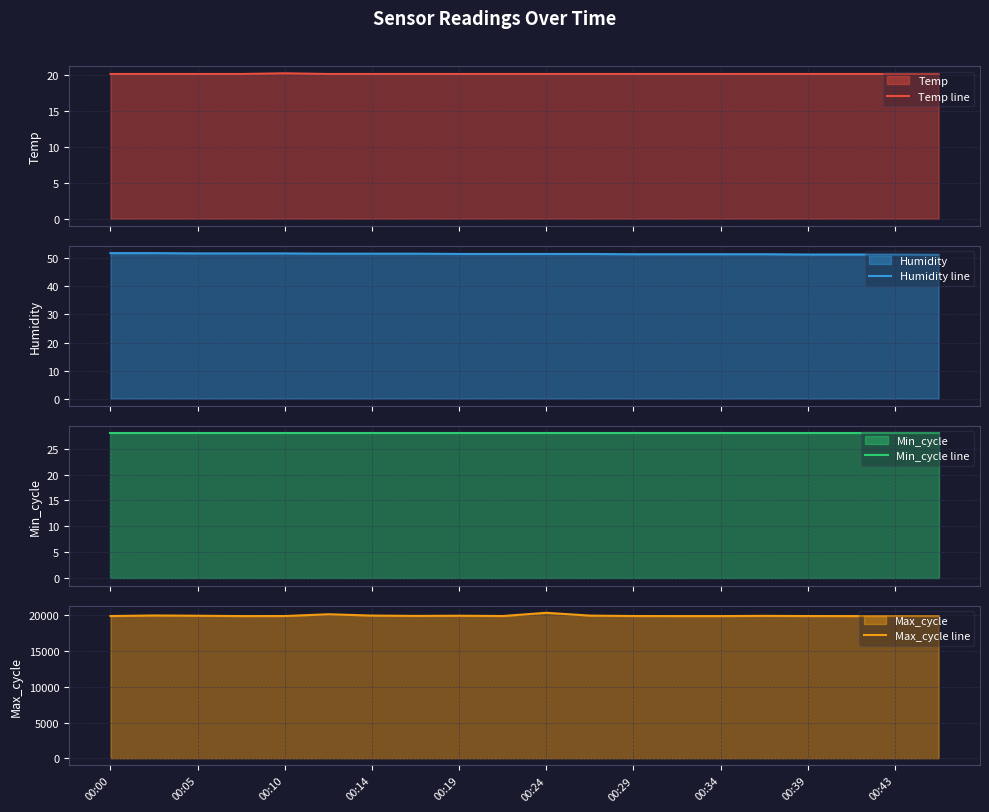

What is the lowest value of the Humidity line series?

51.3